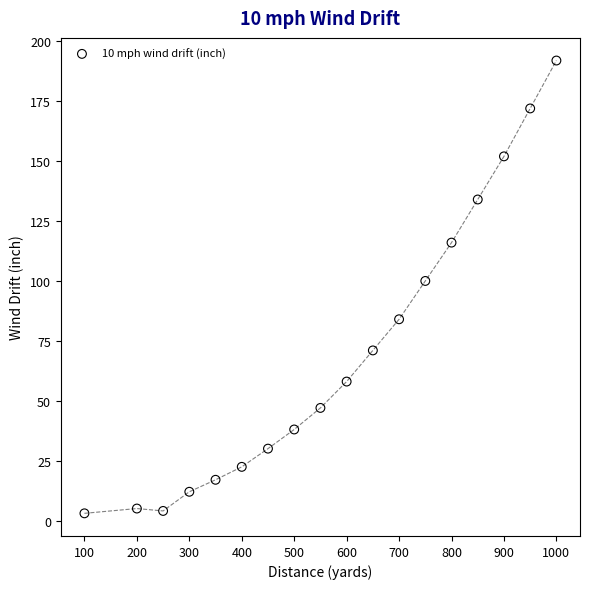

What Y value in the scatter plot is closest to 97?

100.0